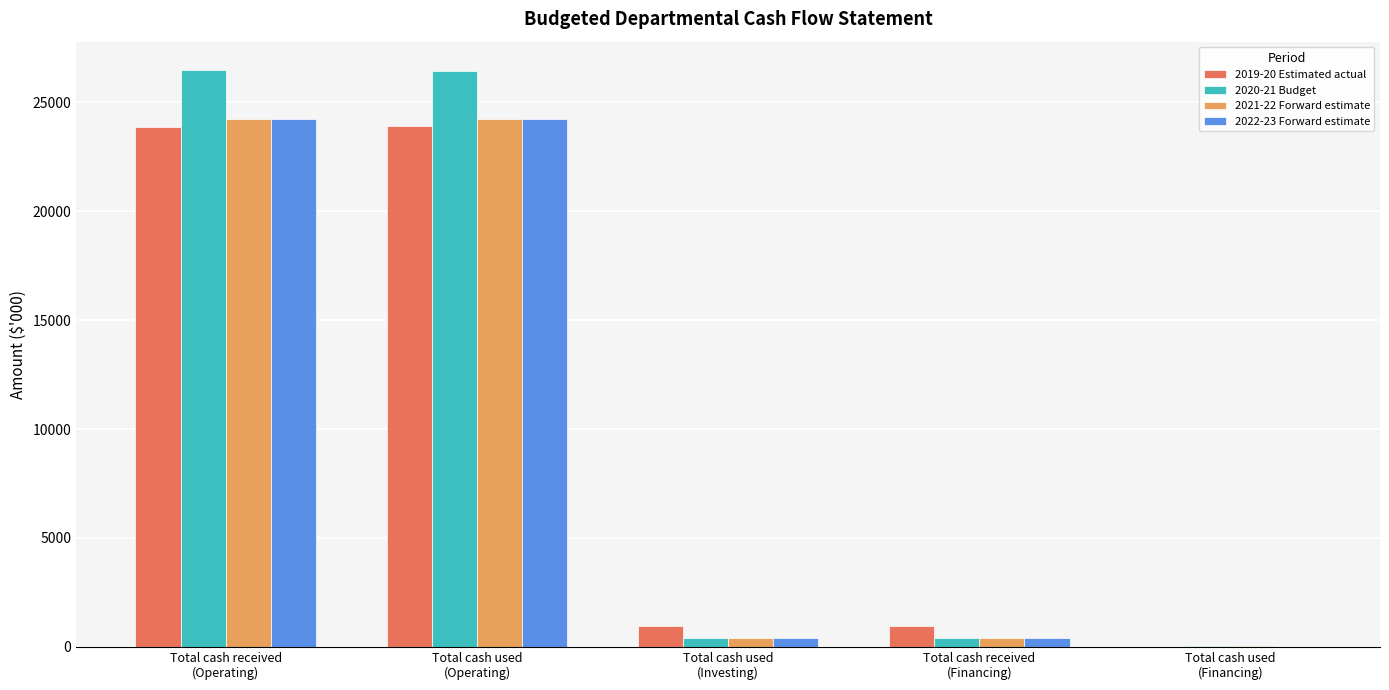

How many groups of bars are there?

5